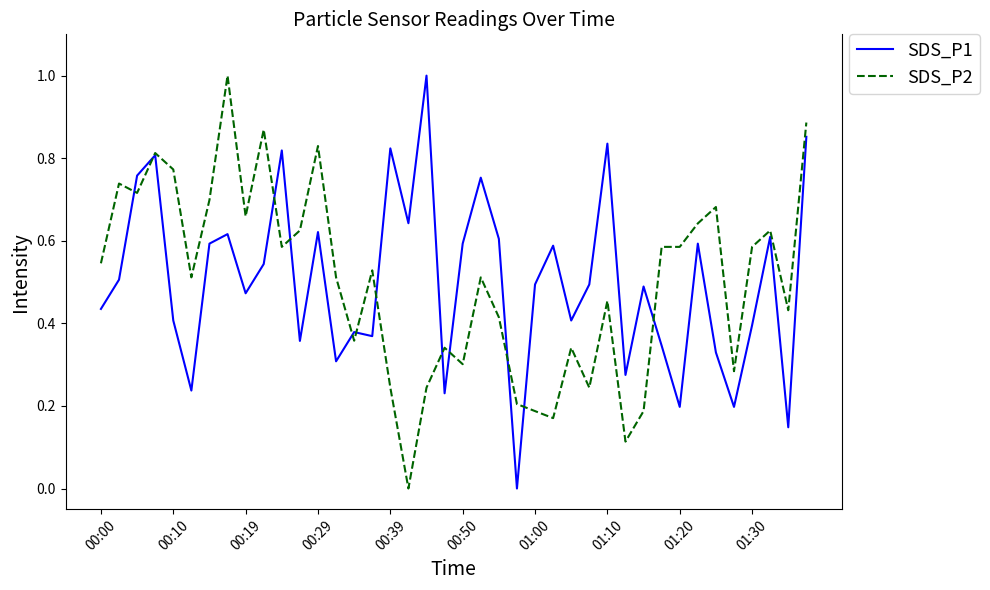

What are all the series names shown in the legend?

SDS_P1, SDS_P2